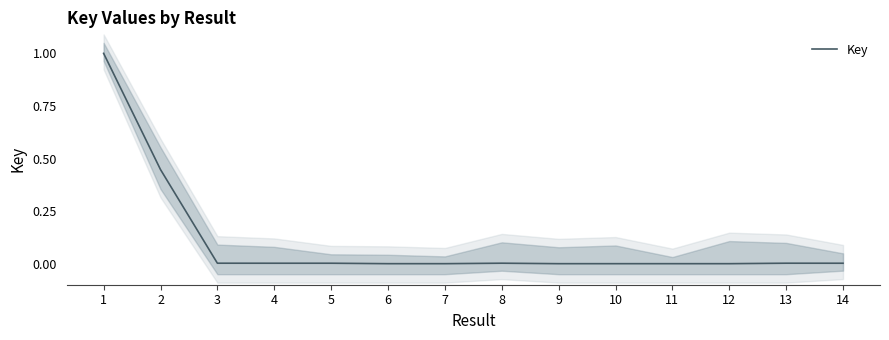

True or false: there are more than 2 points higher than both neighbors.

True